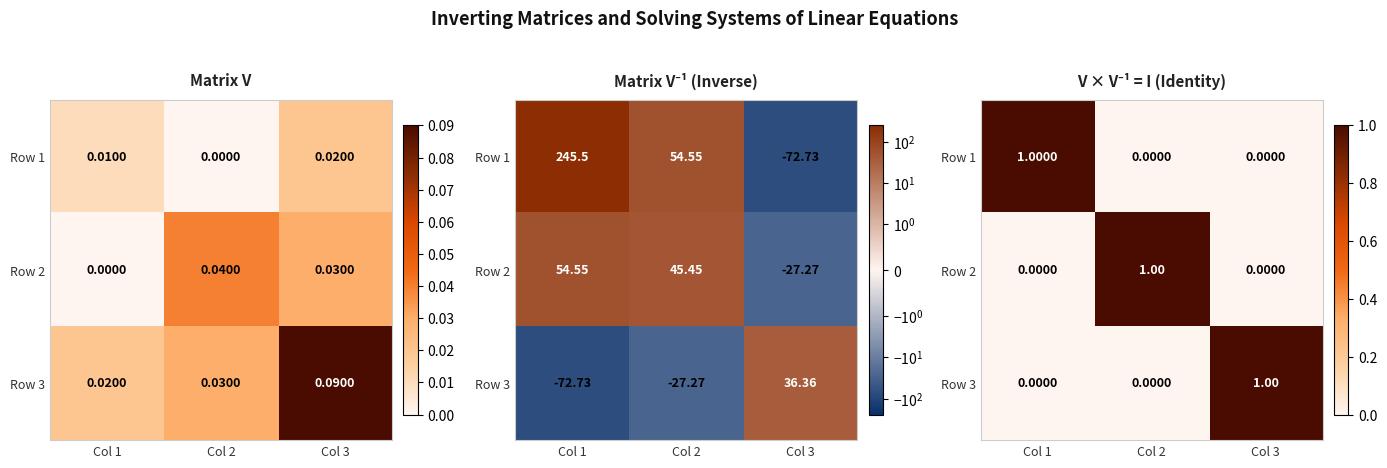

The value of Row 2 at Col 3 is 0.0. True or false?

True